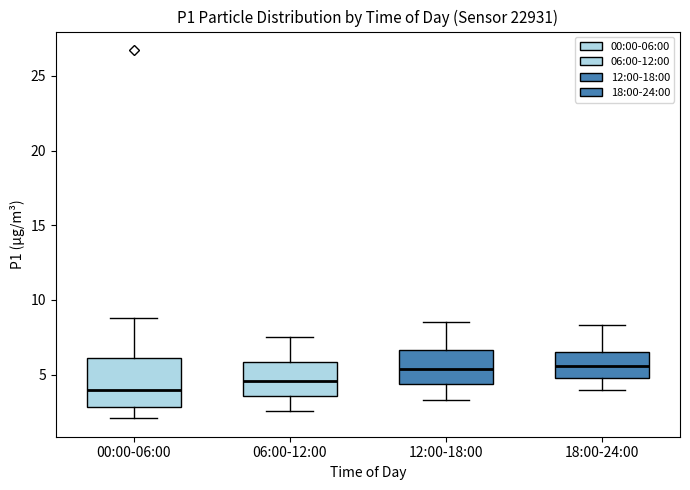

Where is the lower edge of the box for 18:00-24:00 on the y-axis? The values are not printed on the chart, so give them approximately, as read against the axis.

5.0